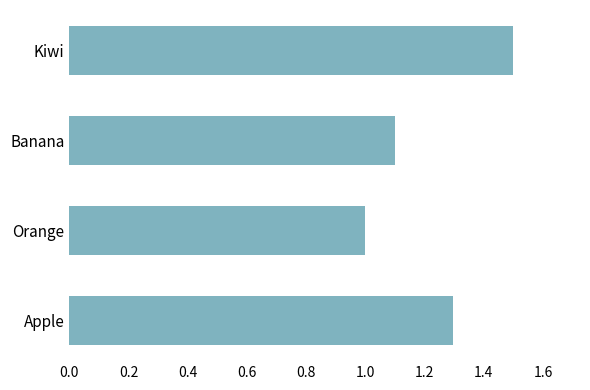

Which has a higher value, Apple or Orange?

Apple